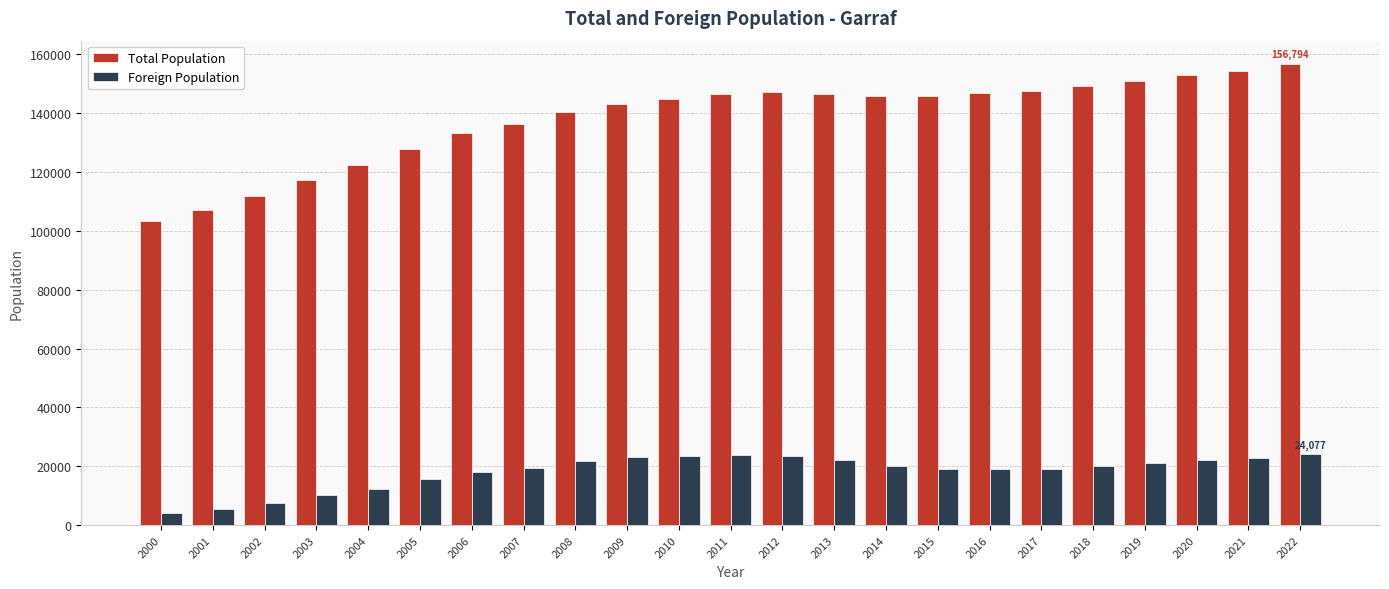

True or false: Total Population has a value of 172995 at 2003.

False